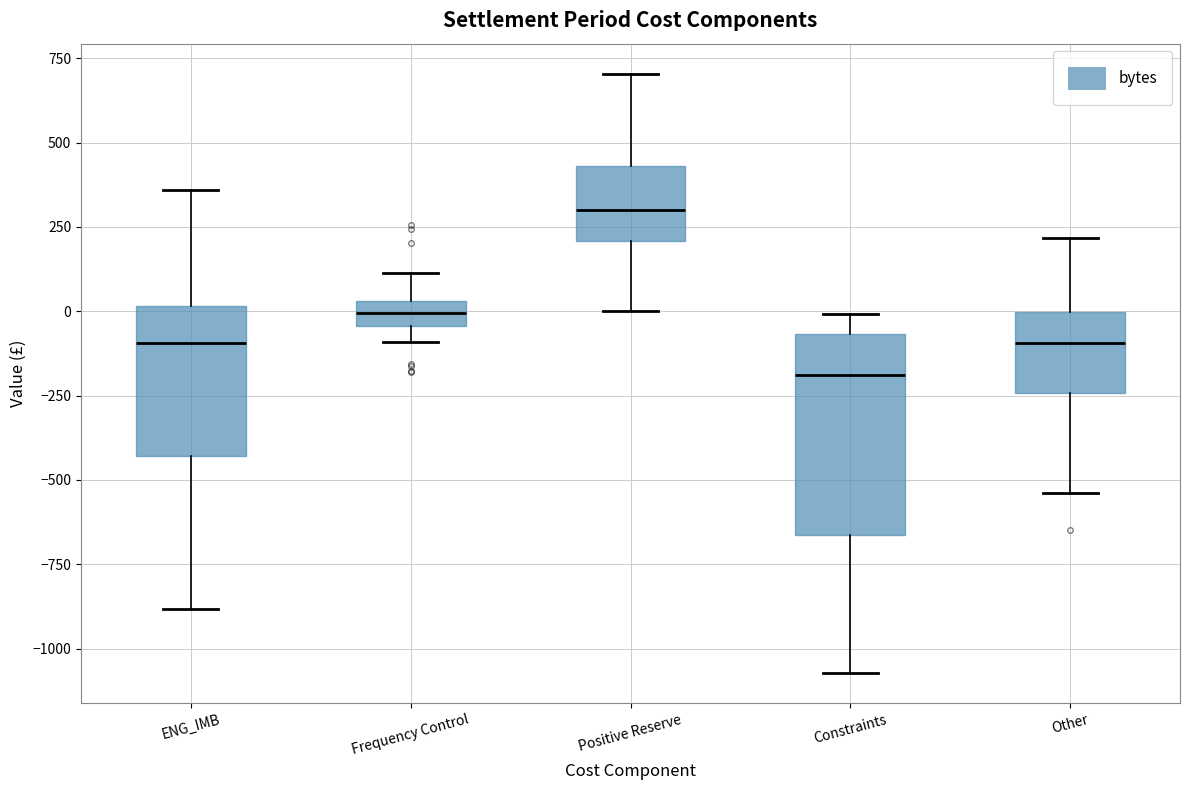

Where is the upper edge of the box for Frequency Control on the y-axis? The values are not printed on the chart, so give them approximately, as read against the axis.

50